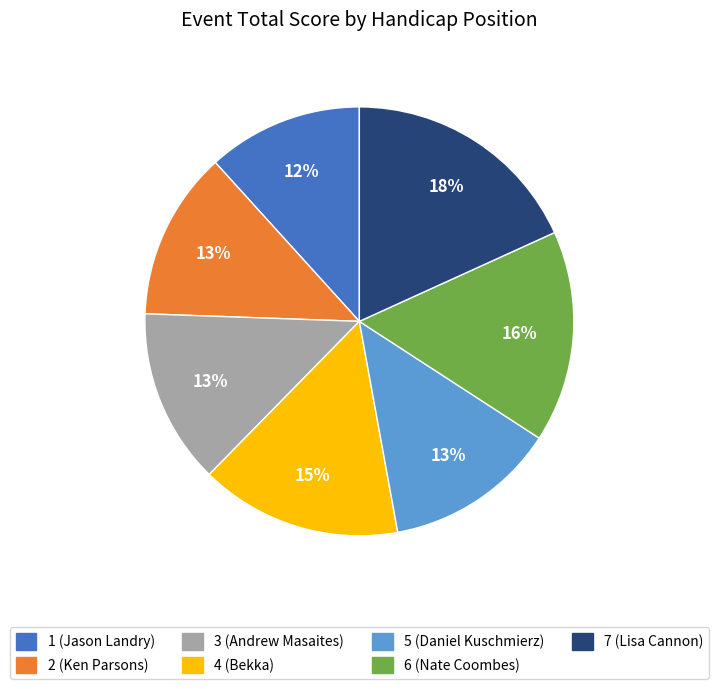

True or false: 5 (Daniel Kuschmierz) accounts for 13% of the total.

True